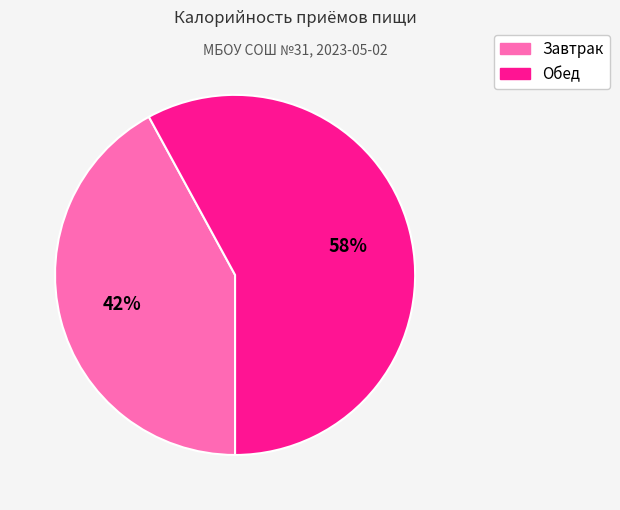

Is the sum of Обед and Завтрак greater than half?

Yes